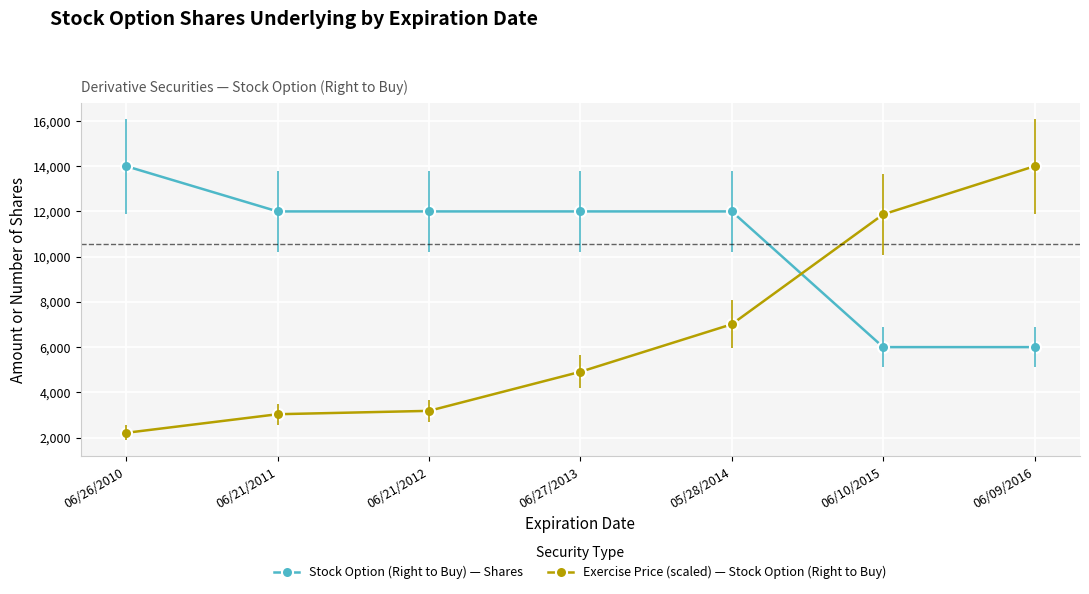

Which series has the largest total across all categories?

Stock Option (Right to Buy) — Shares